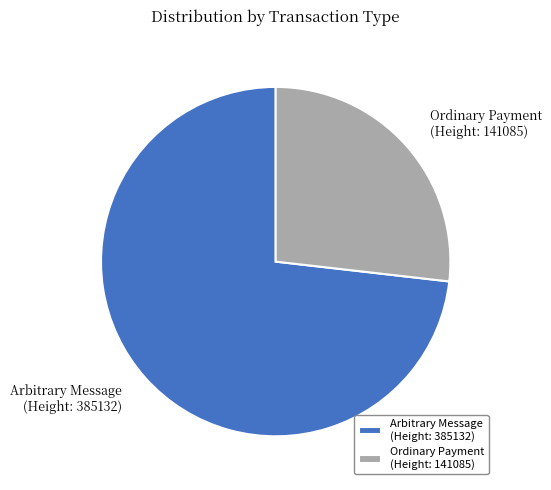

Which slice is the largest?

Arbitrary Message (Height: 385132)